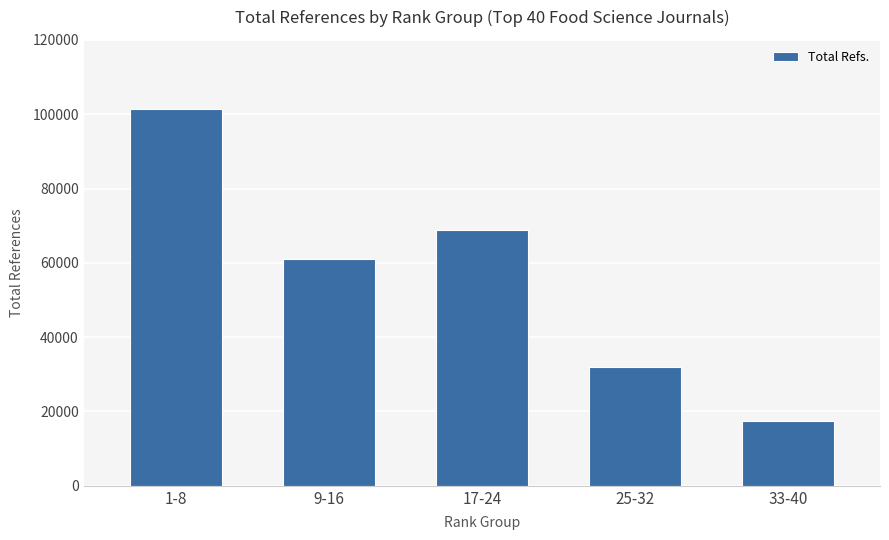

What is the sum of the values at 17-24 and 1-8?

170286